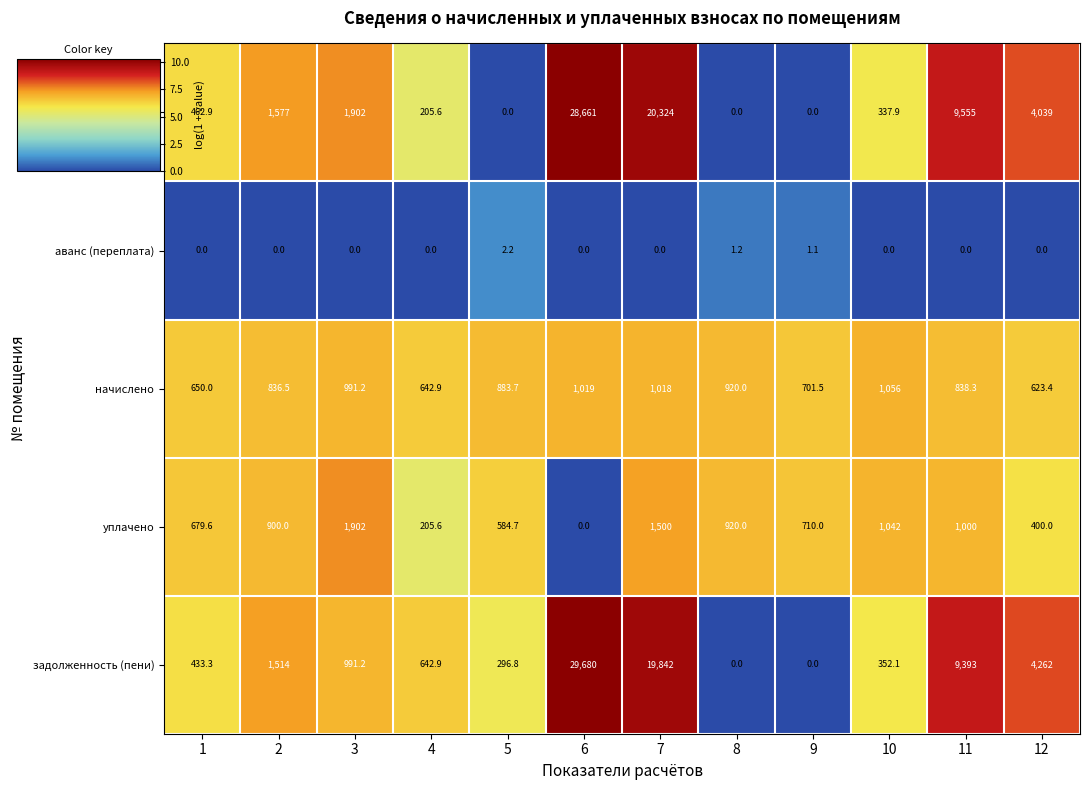

Is it true that начислено equals 1056.0 at 10?

True